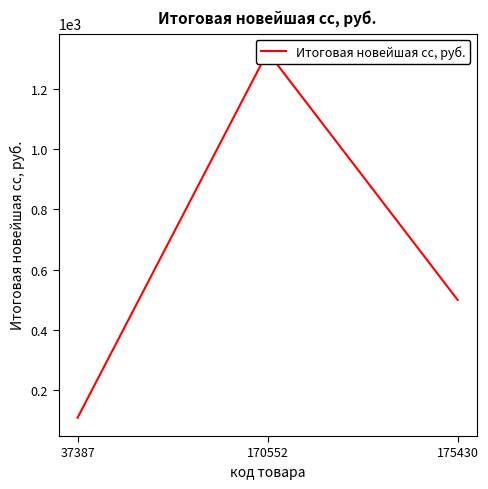

The value at 175430 is 792.7. True or false?

False